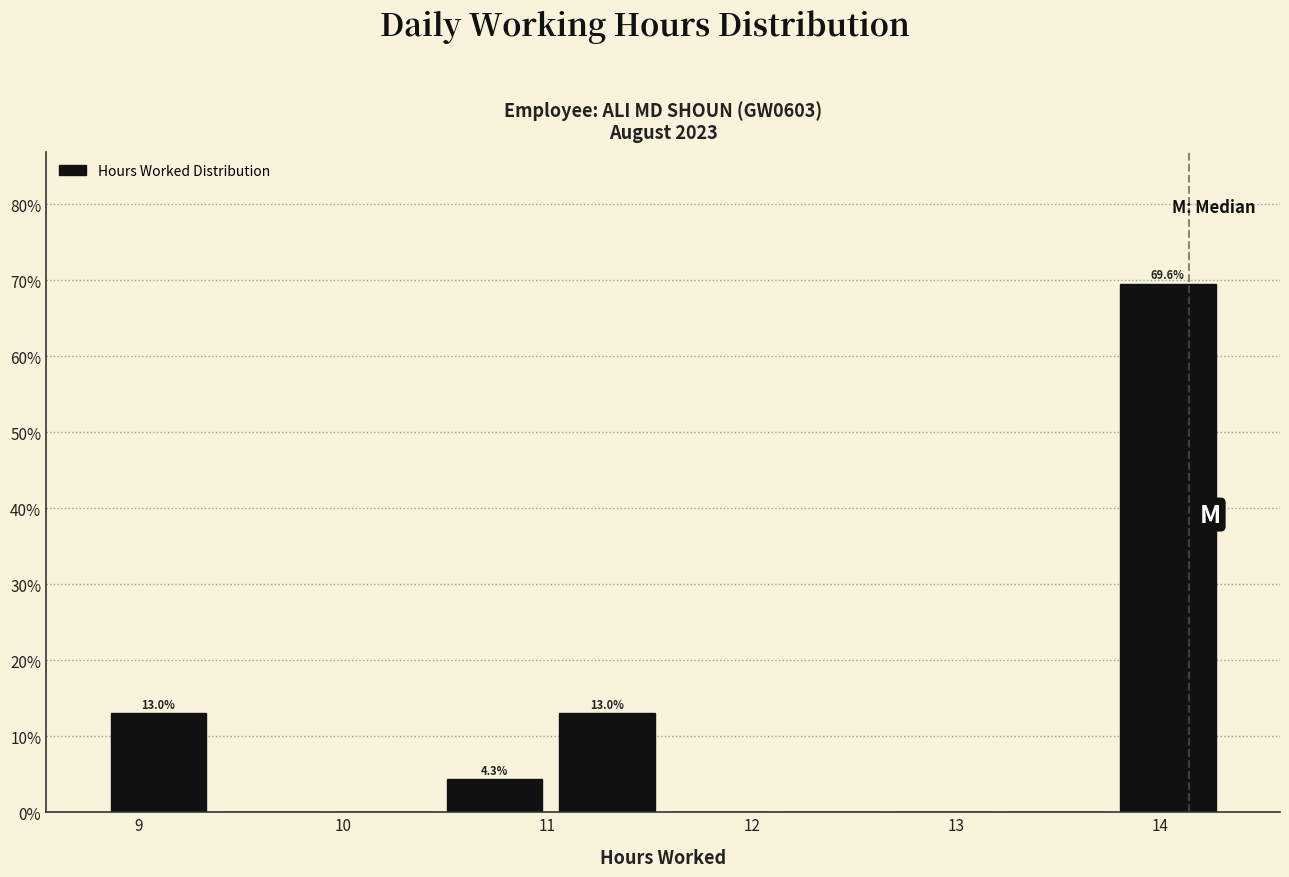

Which range on the x-axis has the tallest bar?

13.8 to 14.3